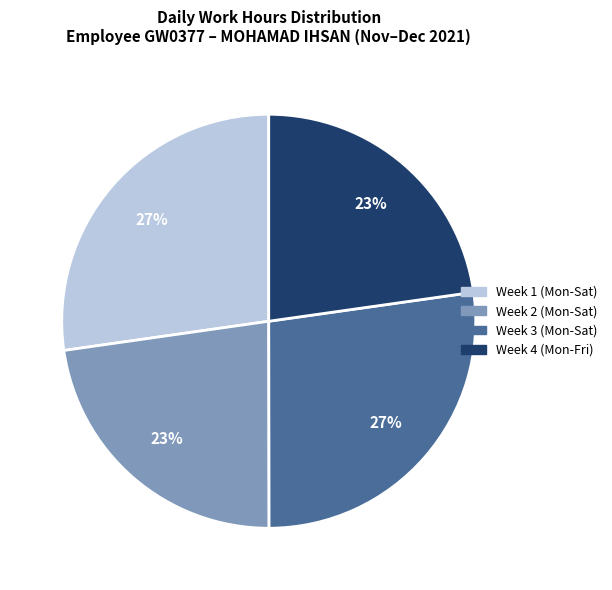

Do Week 4 (Mon-Fri) and Week 2 (Mon-Sat) together represent more than half of the pie?

No